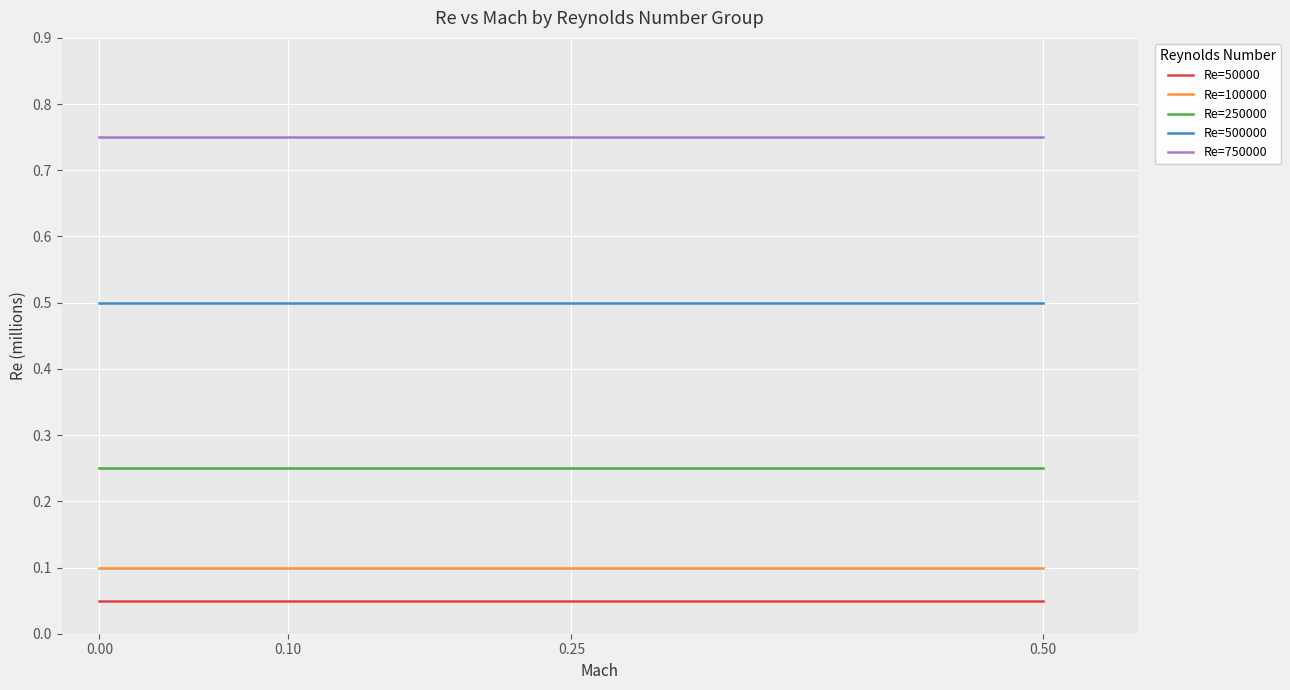

True or false: Re=750000 and Re=50000 cross at least once.

False